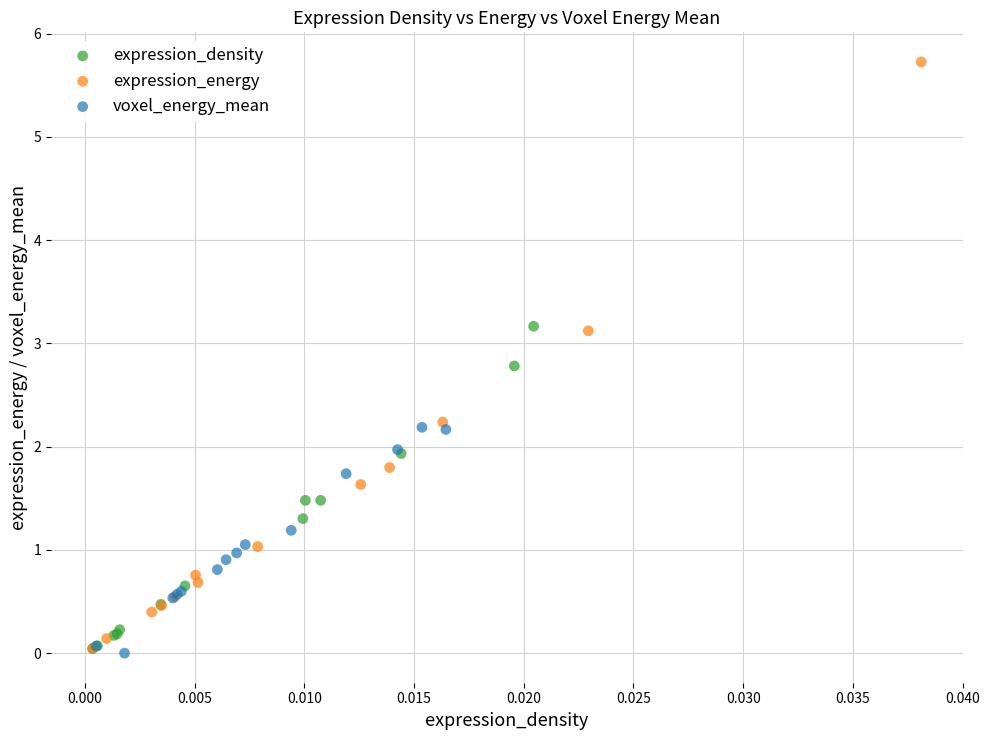

Which series has the largest Y range (max minus min)?

expression_energy